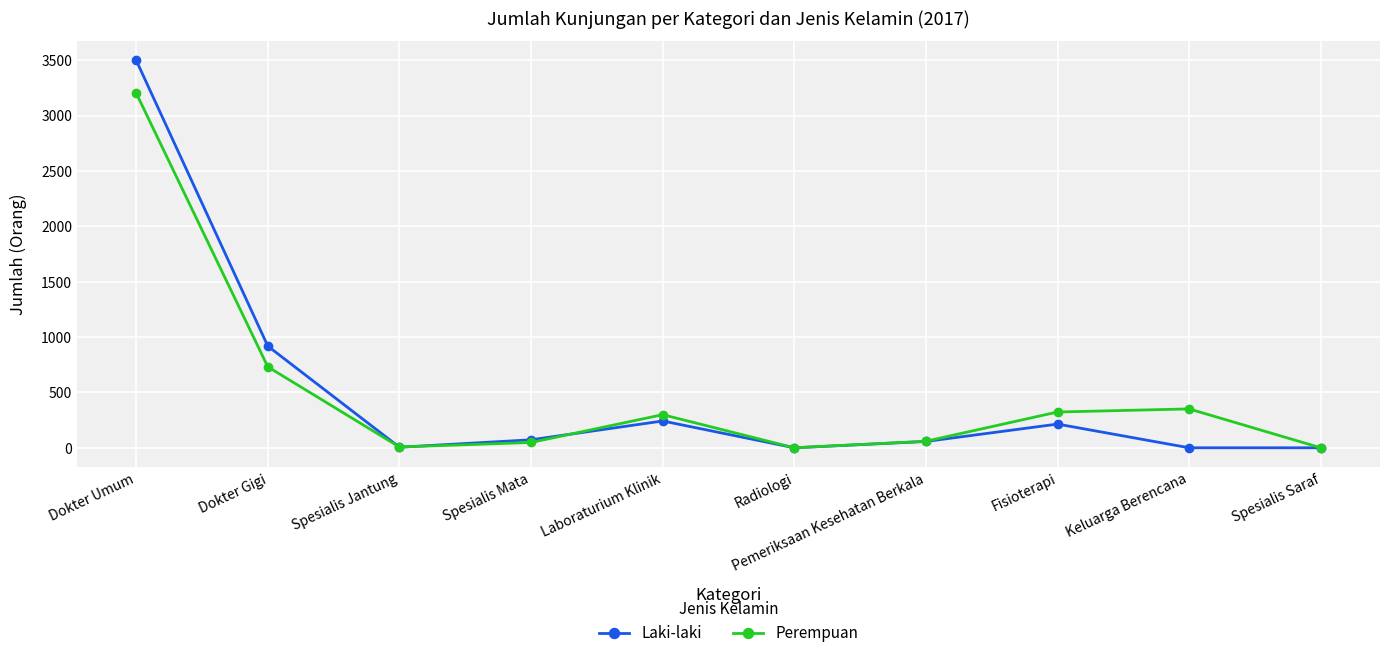

What is the greatest value displayed?

3499